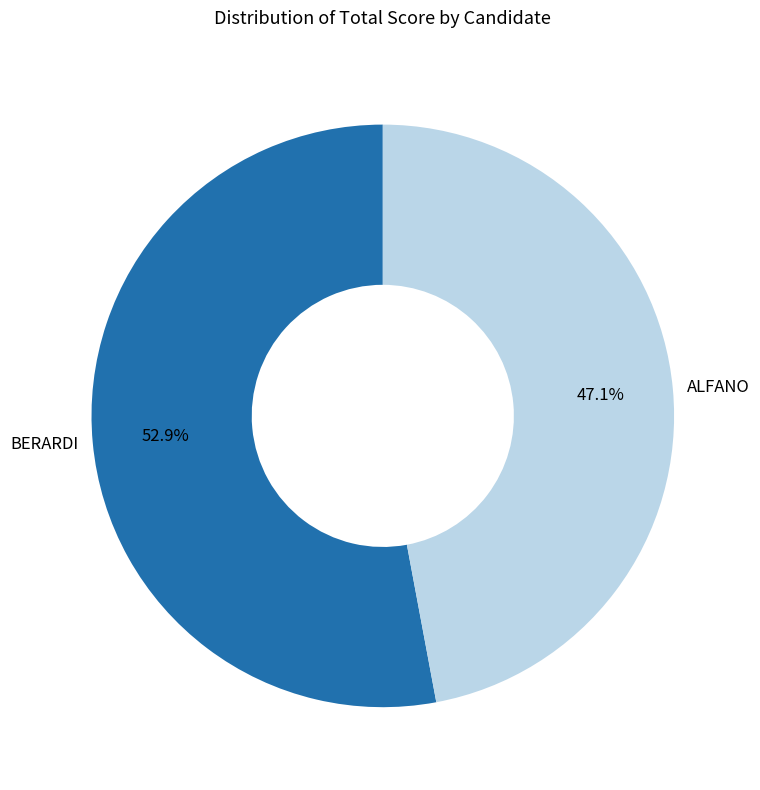

What is the largest slice in the pie chart?

BERARDI